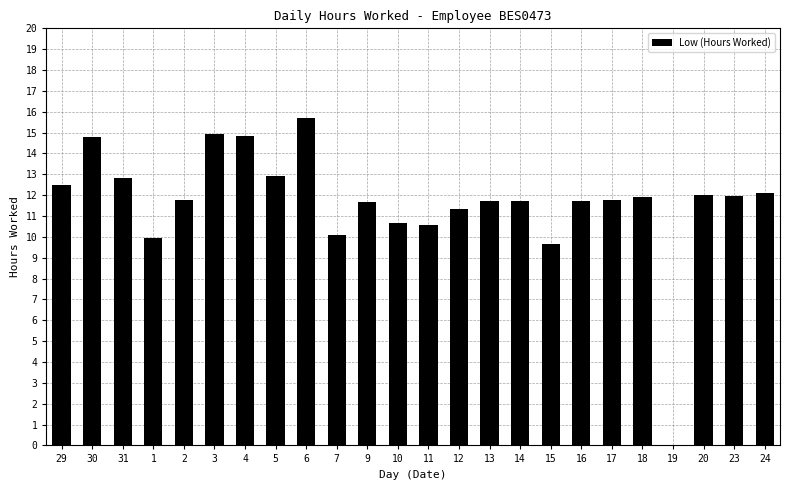

What is the approximate value at 23?

12.0